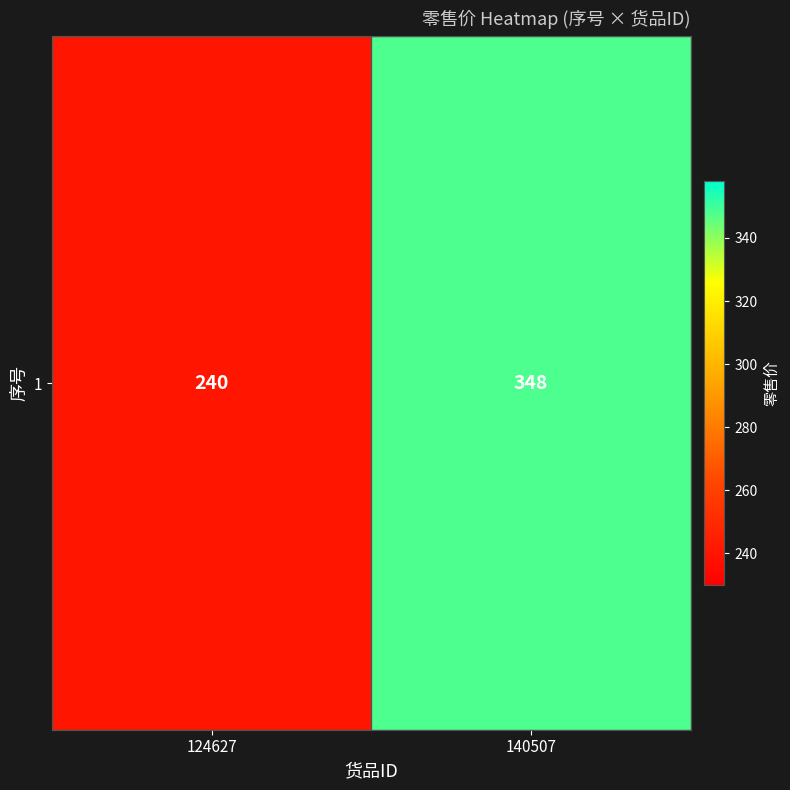

Between 124627 and 140507, which is larger?

140507